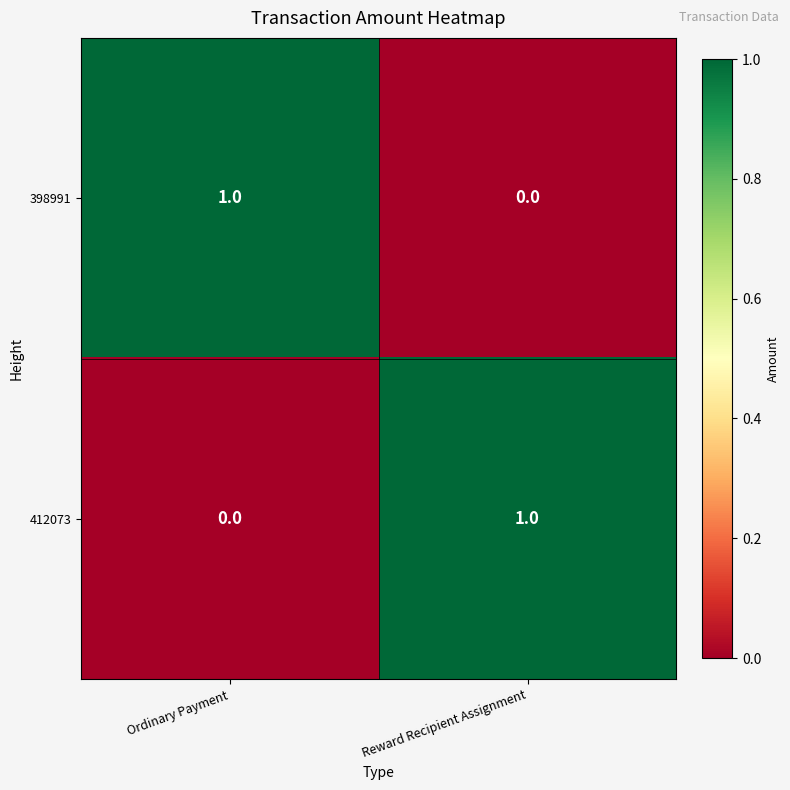

Where is 412073 nearest to the value 0?

Ordinary Payment